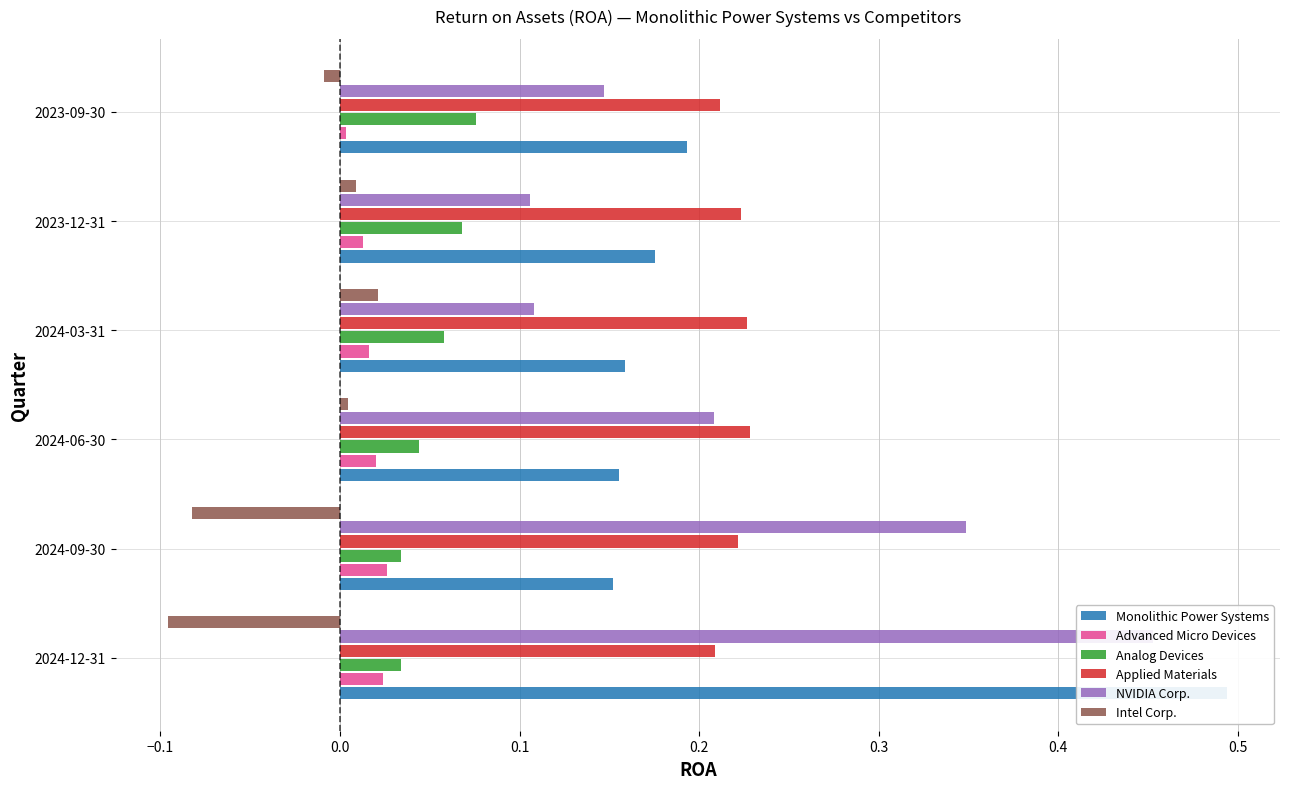

What is the highest value of the Applied Materials series?

0.2